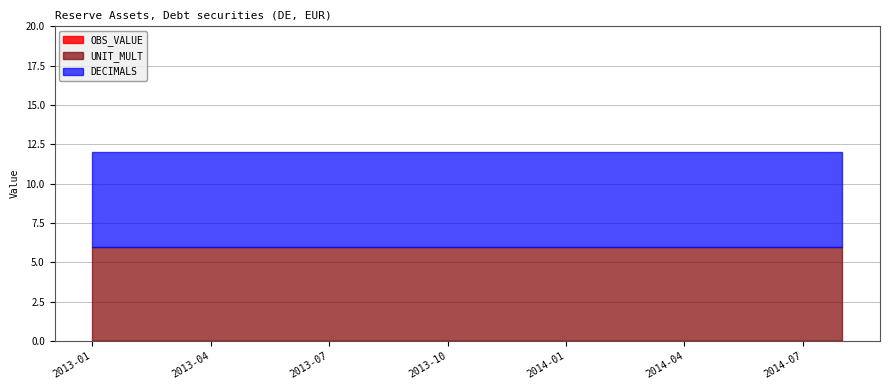

True or false: UNIT_MULT and DECIMALS intersect in this chart.

False